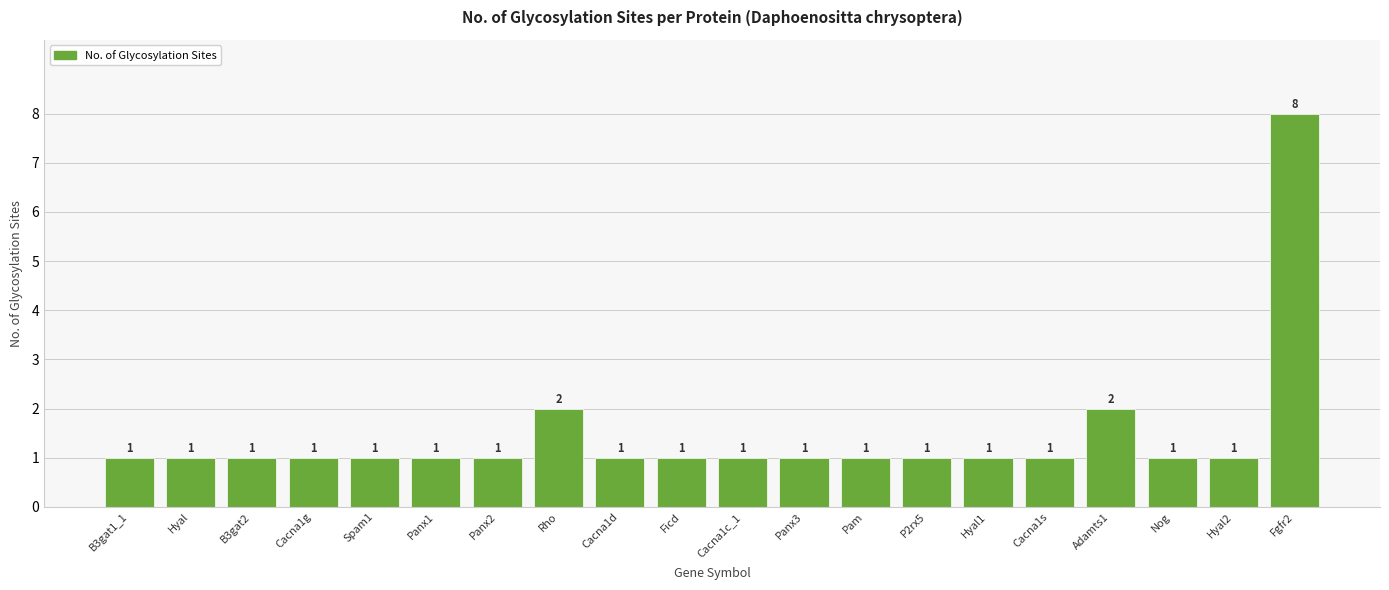

The value at Cacna1c_1 is 2. True or false?

False